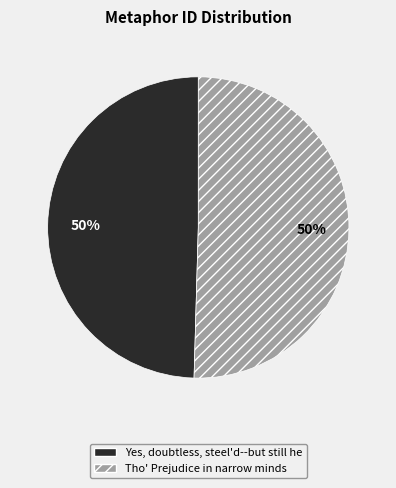

Is the sum of Yes, doubtless, steel'd--but still he and Tho' Prejudice in narrow minds greater than half?

Yes